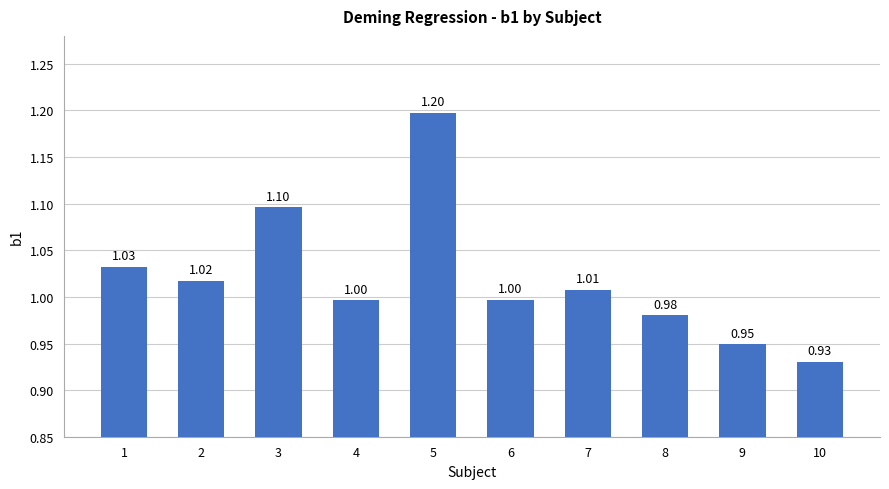

How many bars are there in total?

10